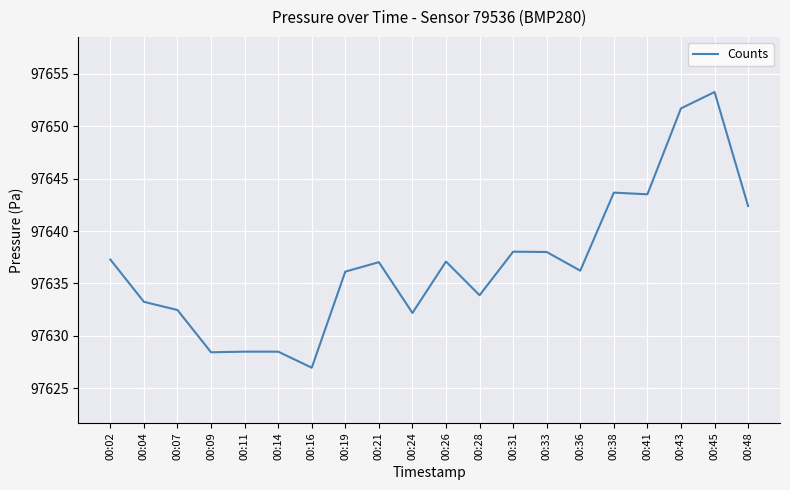

What is the change in value from 00:04 to 00:09?

-4.8